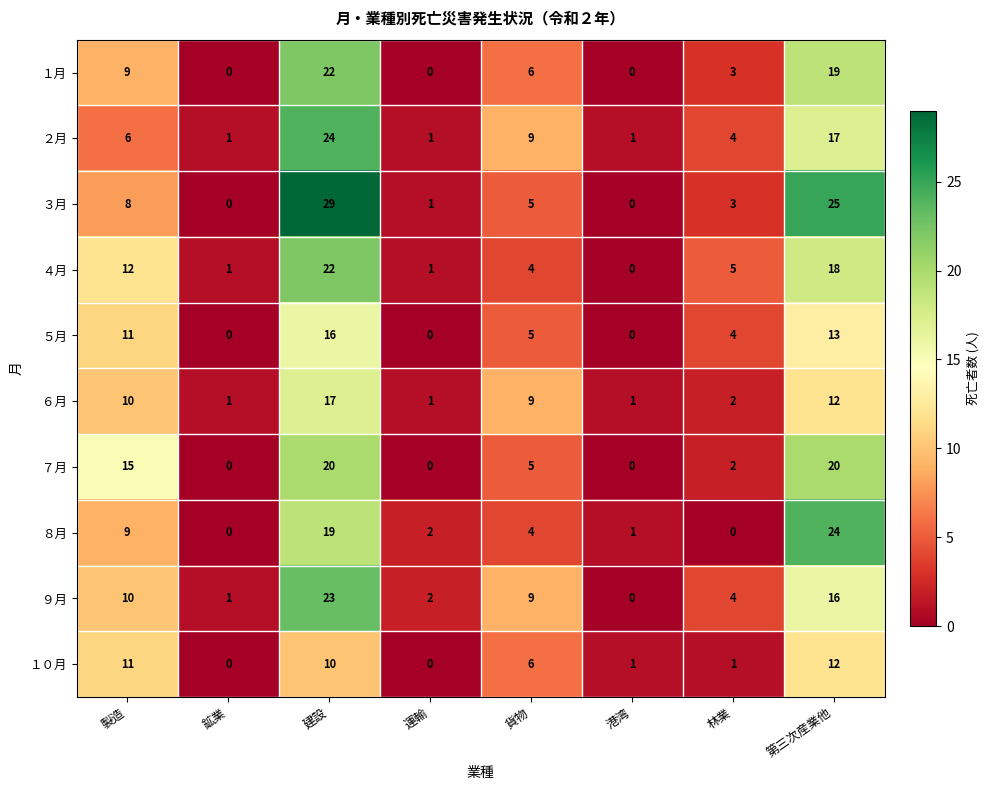

At how many categories does at least one series exceed 0?

8